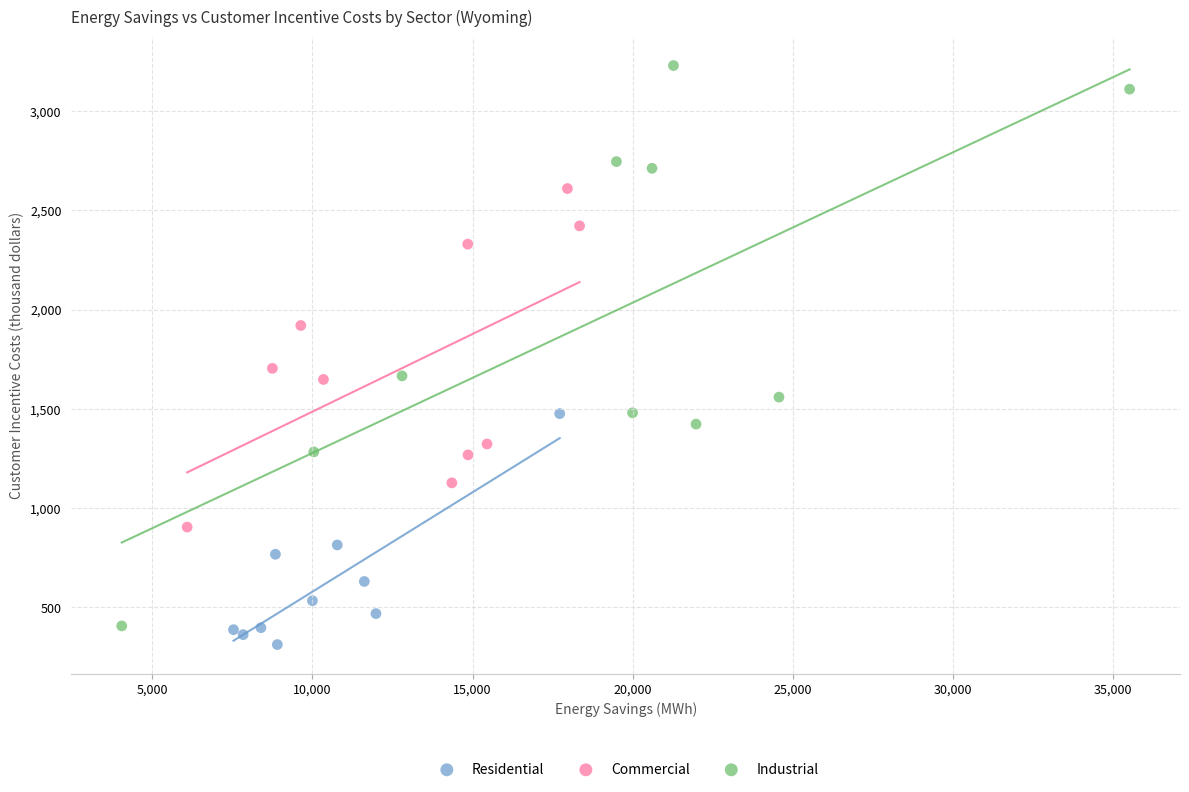

Which series contains the highest Y value?

Industrial